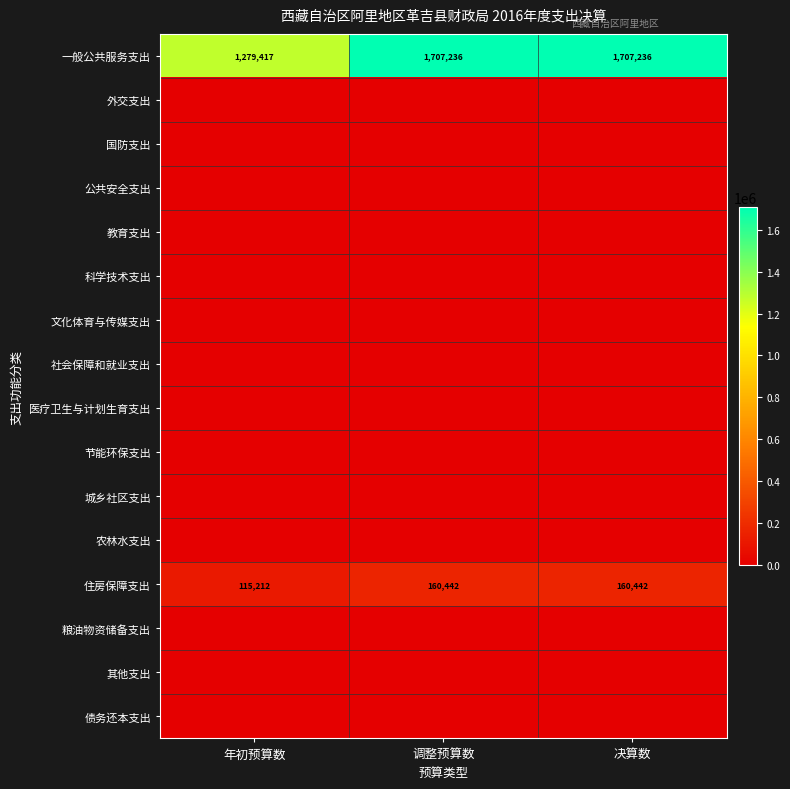

At which category is the sum across all series the highest?

调整预算数